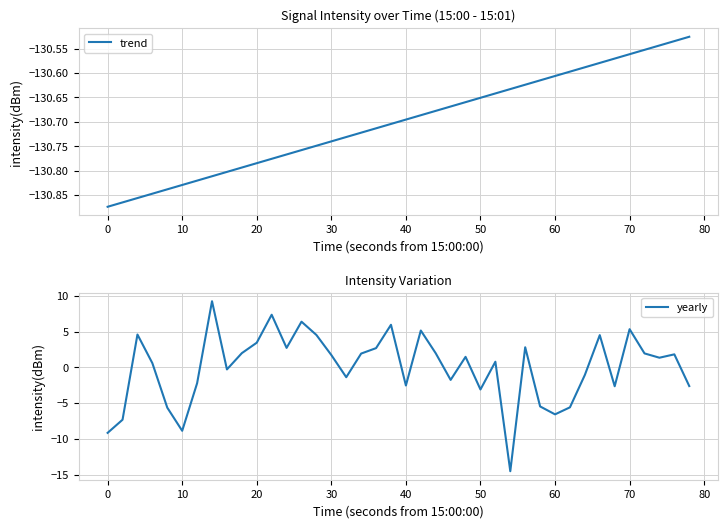

How many series are shown in this chart?

2